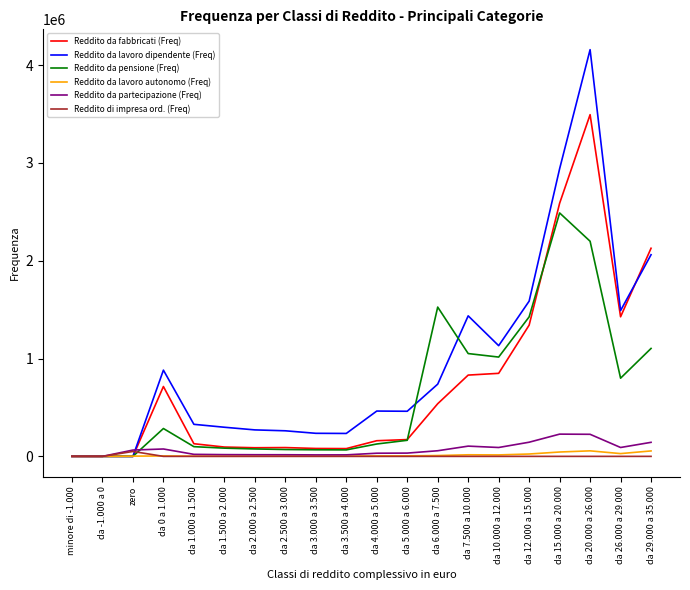

What is the sum of the Reddito da partecipazione (Freq) values at da 1.000 a 1.500 and da 12.000 a 15.000?

165774